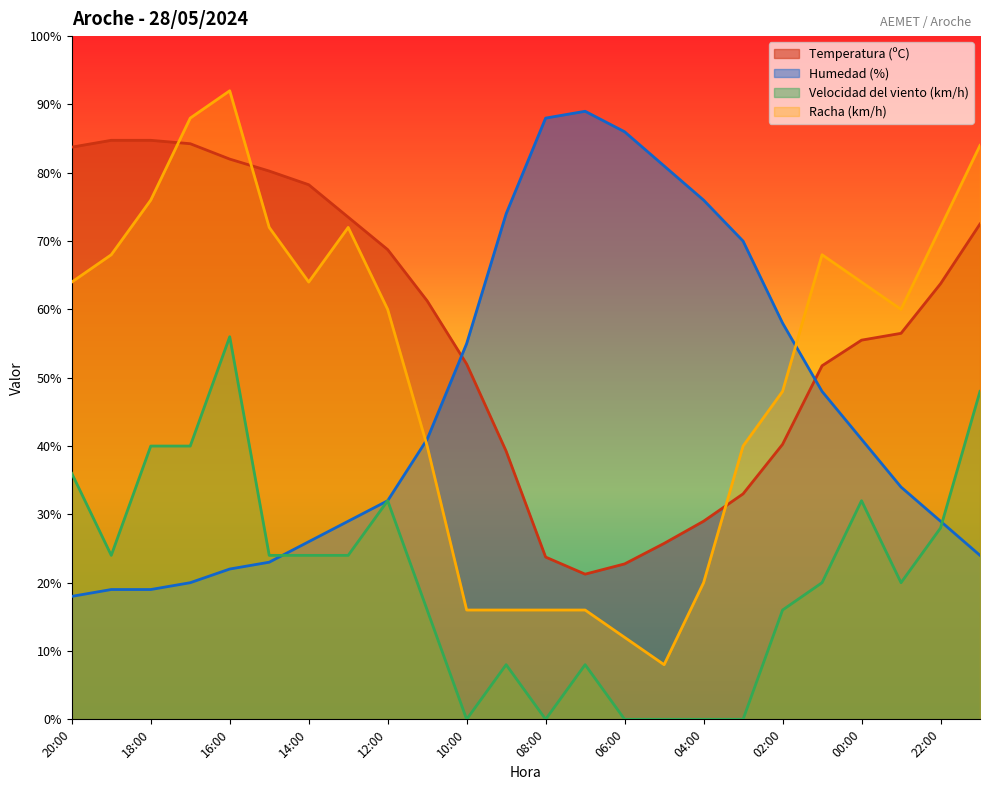

True or false: Humedad (%) has more than 0 points higher than both neighbors.

True